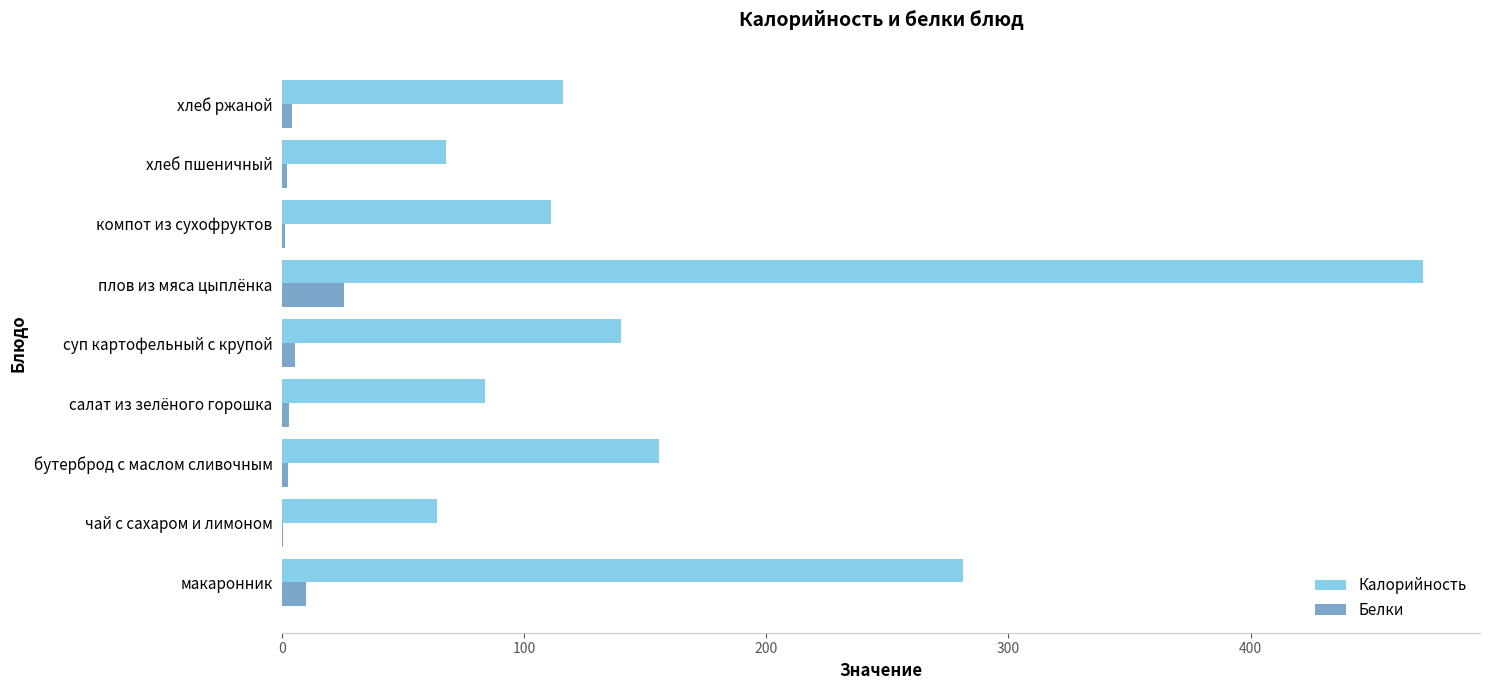

True or false: Калорийность has a value of 116.0 at хлеб ржаной.

True